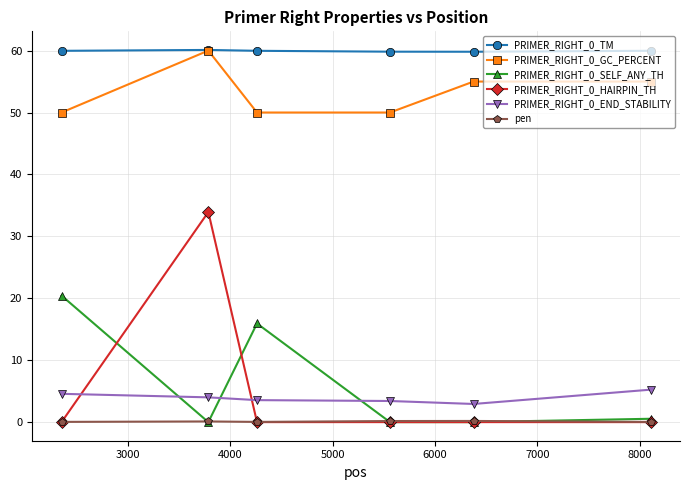

What is the maximum value shown in the chart?

60.1